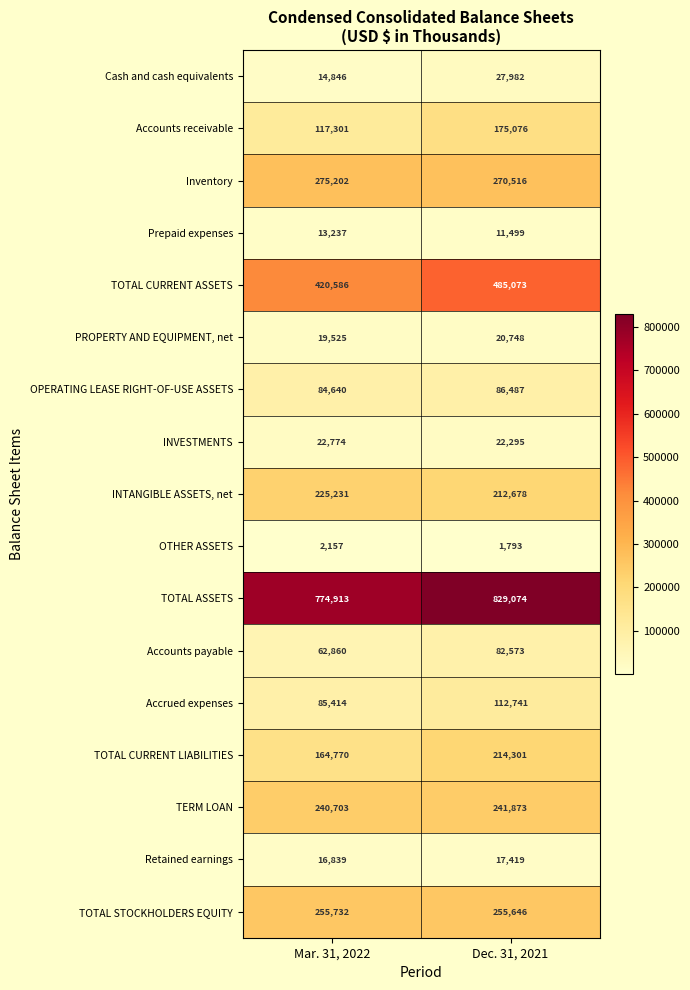

Rank the series by their maximum value, from lowest to highest.

OTHER ASSETS, Prepaid expenses, Retained earnings, PROPERTY AND EQUIPMENT, net, INVESTMENTS, Cash and cash equivalents, Accounts payable, OPERATING LEASE RIGHT-OF-USE ASSETS, Accrued expenses, Accounts receivable, TOTAL CURRENT LIABILITIES, INTANGIBLE ASSETS, net, TERM LOAN, TOTAL STOCKHOLDERS EQUITY, Inventory, TOTAL CURRENT ASSETS, TOTAL ASSETS